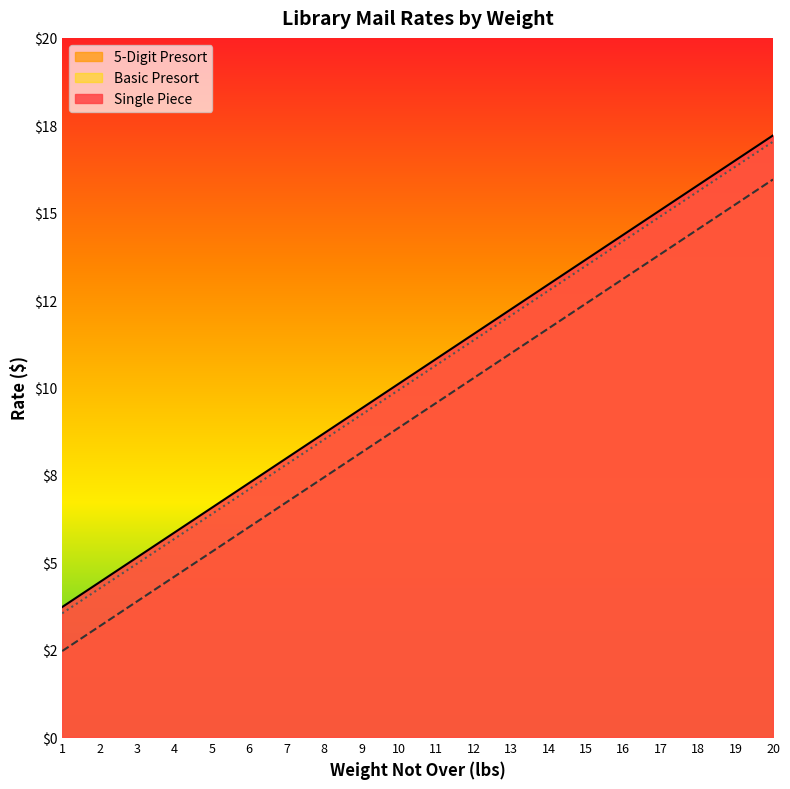

Reading right to left, what are all the values shown in this chart?

Single Piece: 17.2	16.5	15.8	15.1	14.4	13.7	12.9	12.2	11.5	10.8	10.1	9.4	8.7	8.0	7.3	6.6	5.8	5.1	4.4	3.7
5-Digit Presort: 15.9	15.2	14.5	13.8	13.1	12.4	11.7	11.0	10.3	9.6	8.8	8.1	7.4	6.7	6.0	5.3	4.6	3.9	3.2	2.5
Basic Presort: 17.0	16.3	15.6	14.9	14.2	13.5	12.8	12.1	11.3	10.6	9.9	9.2	8.5	7.8	7.1	6.4	5.7	5.0	4.2	3.5